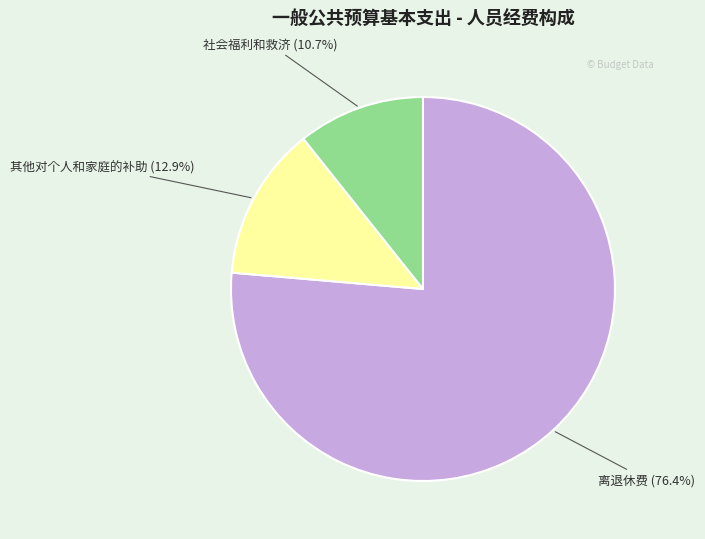

Is there a majority slice in this chart?

Yes